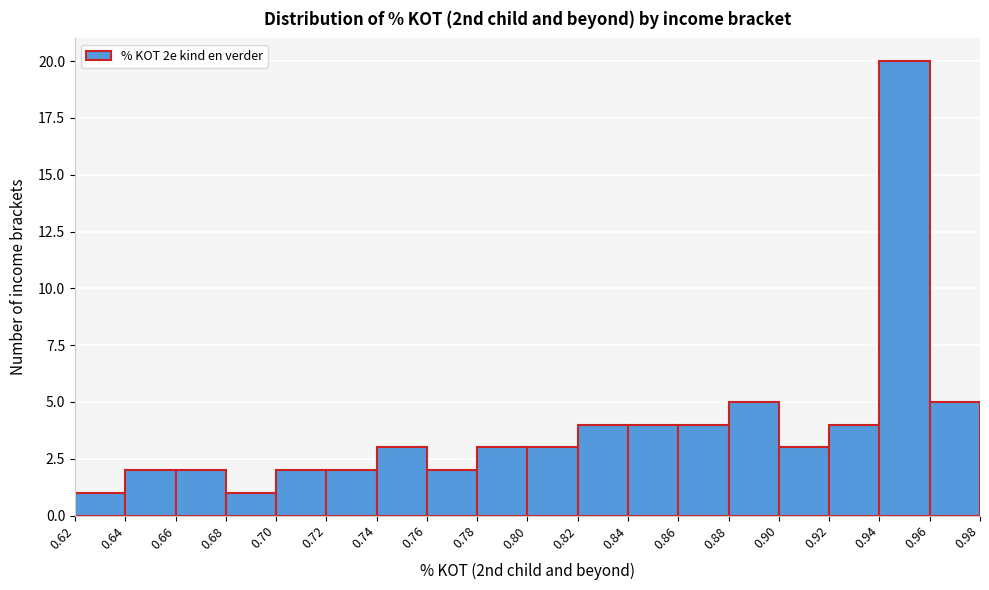

Reading left to right, list every bar in this chart as the range it spans on the x-axis followed by its height. The values are not printed on the chart, so give them approximately, as read against the axis.

0.62 to 0.64: 1
0.64 to 0.66: 2
0.66 to 0.68: 2
0.68 to 0.70: 1
0.70 to 0.72: 2
0.72 to 0.74: 2
0.74 to 0.76: 3
0.76 to 0.78: 2
0.78 to 0.80: 3
0.80 to 0.82: 3
0.82 to 0.84: 4
0.84 to 0.86: 4
0.86 to 0.88: 4
0.88 to 0.90: 5
0.90 to 0.92: 3
0.92 to 0.94: 4
0.94 to 0.96: 20
0.96 to 0.98: 5